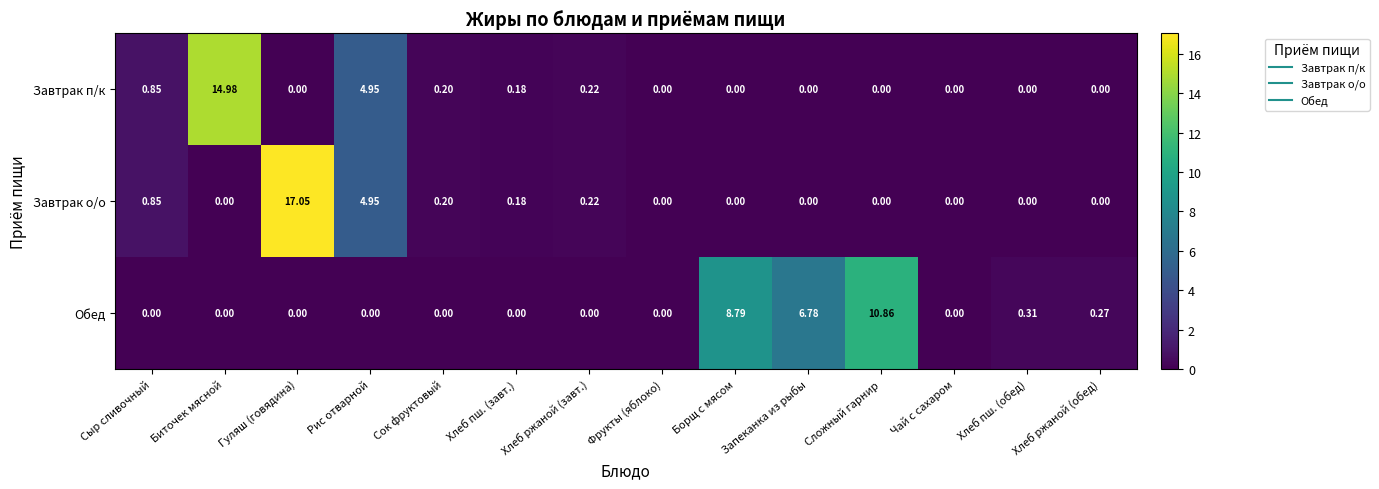

Which series changed the most between Хлеб пш. (завт.) and Хлеб ржаной (обед)?

Обед